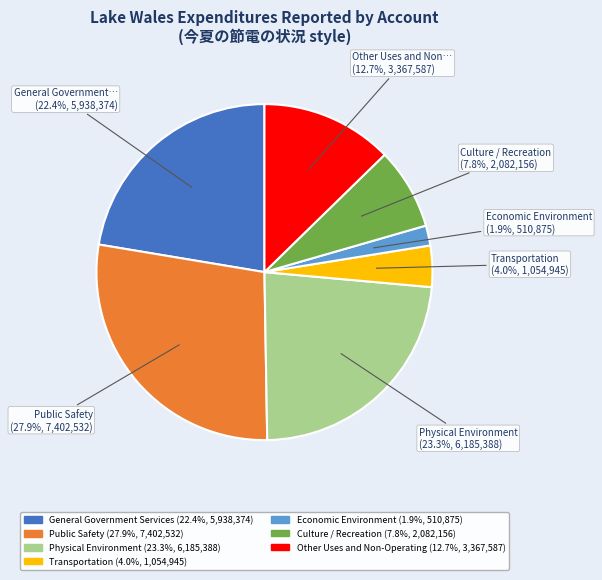

Does any single category account for the majority?

No